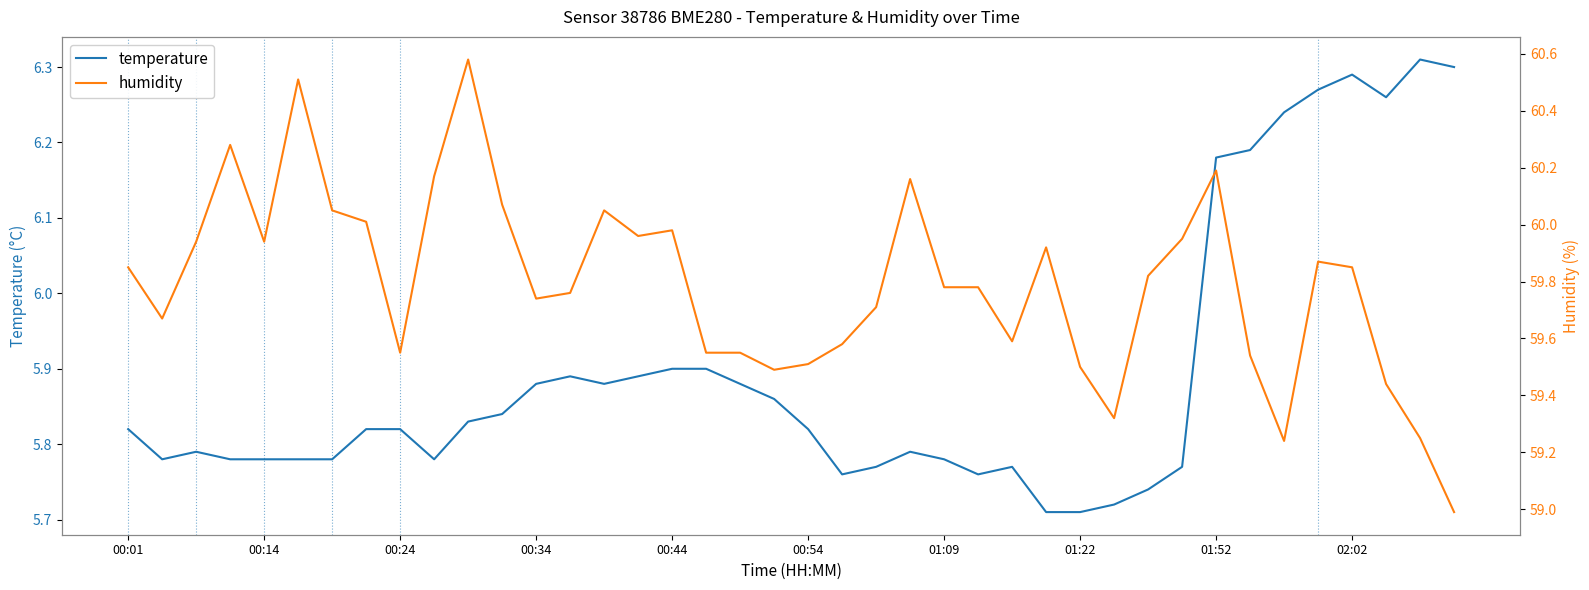

Count the number of data series in this chart.

2